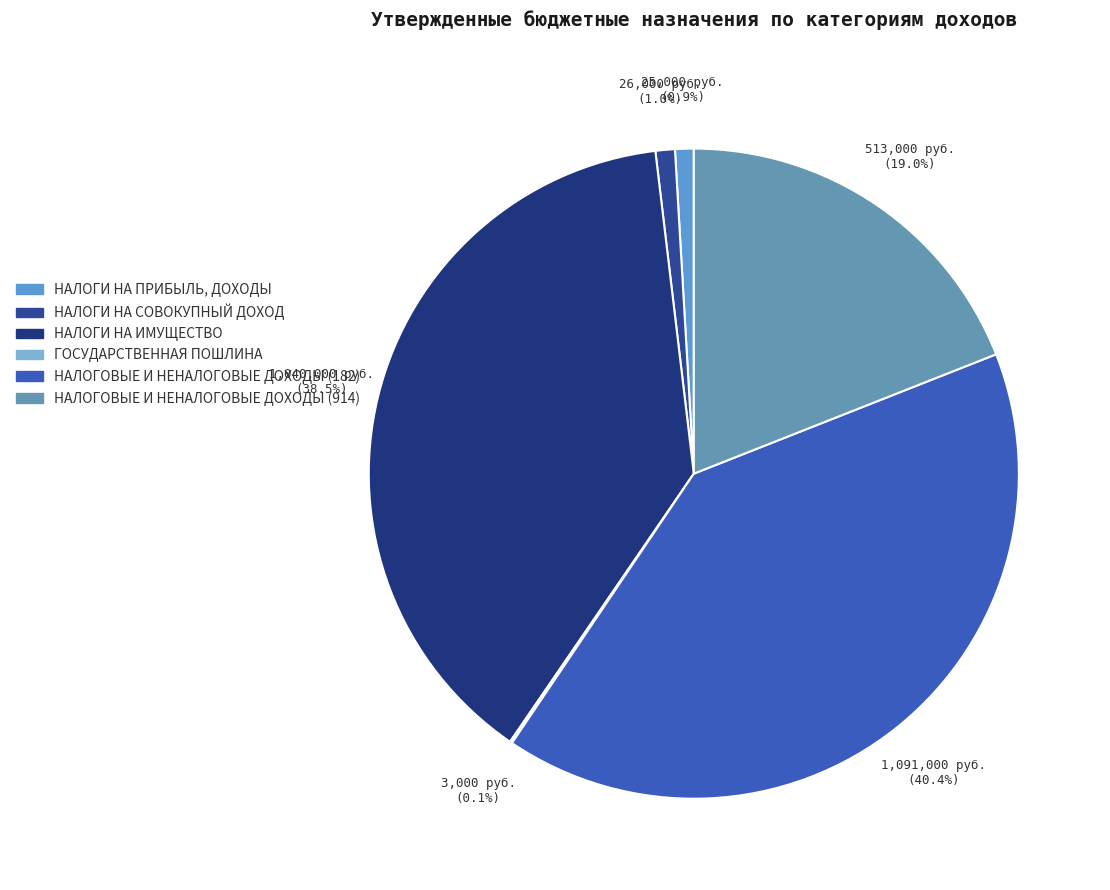

How much of the chart is everything except НАЛОГОВЫЕ И НЕНАЛОГОВЫЕ ДОХОДЫ (182)?

59.6%